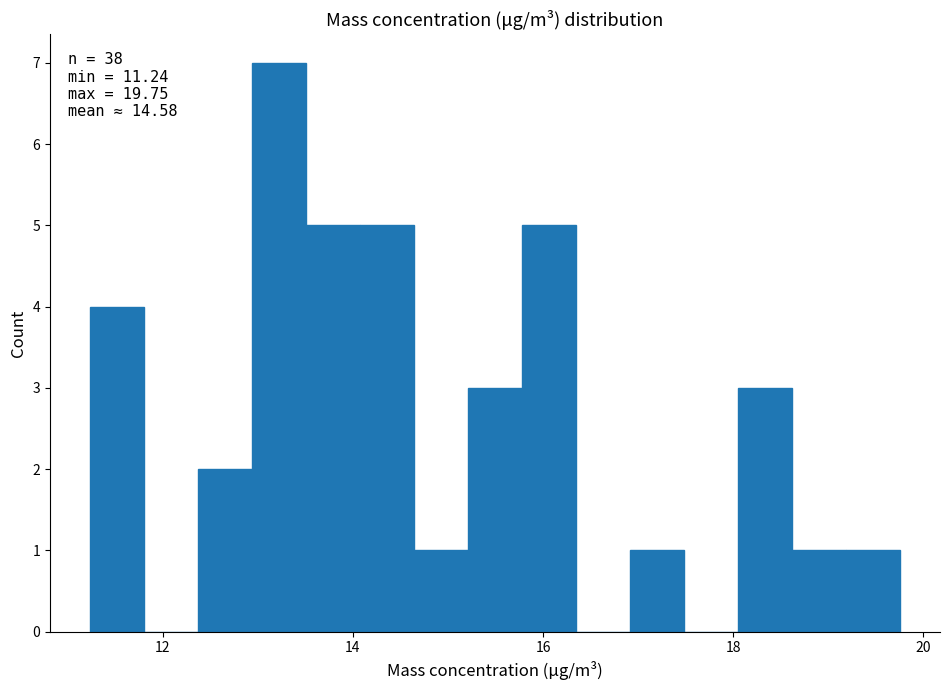

Read against the x-axis, roughly where is the centre of the tallest bar?

13.2